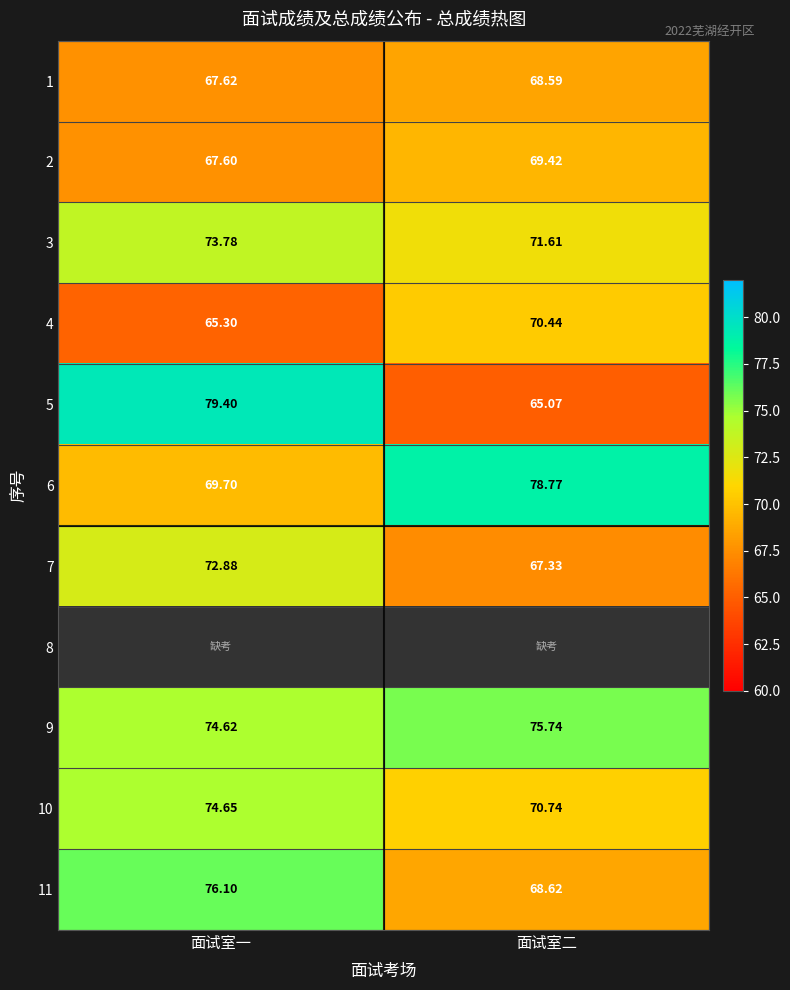

Is the value of 2 at 面试室二 greater than the value of 4 at 面试室二?

No